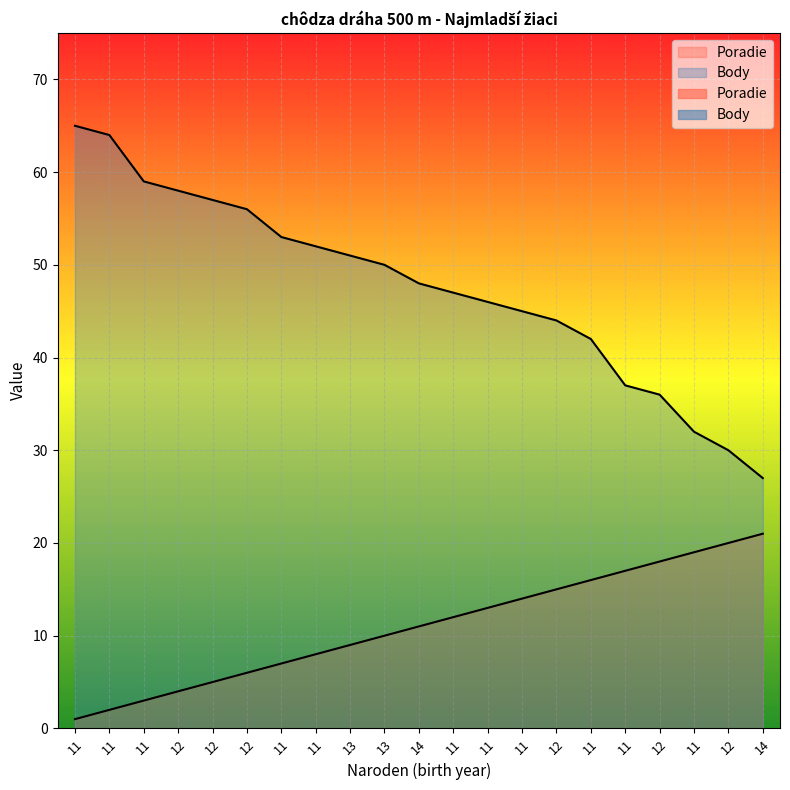

At how many categories does at least one series exceed 22?

21